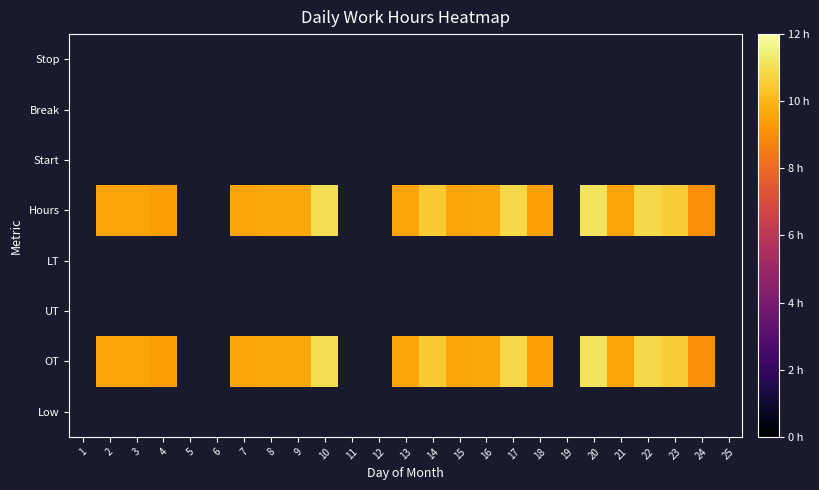

Count the number of data series in this chart.

8